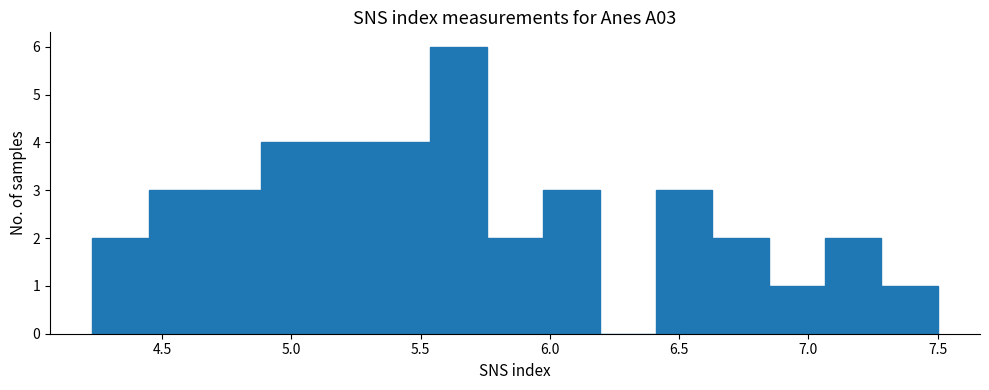

Reading left to right, list every bar in this chart as the range it spans on the x-axis followed by its height. Neither the bar edges nor the heights are printed on the chart, so give them approximately, as read against the axes.

4.25 to 4.45: 2
4.45 to 4.65: 3
4.65 to 4.90: 3
4.90 to 5.10: 4
5.10 to 5.30: 4
5.30 to 5.55: 4
5.55 to 5.75: 6
5.75 to 5.95: 2
5.95 to 6.20: 3
6.20 to 6.40: 0
6.40 to 6.65: 3
6.65 to 6.85: 2
6.85 to 7.05: 1
7.05 to 7.30: 2
7.30 to 7.50: 1